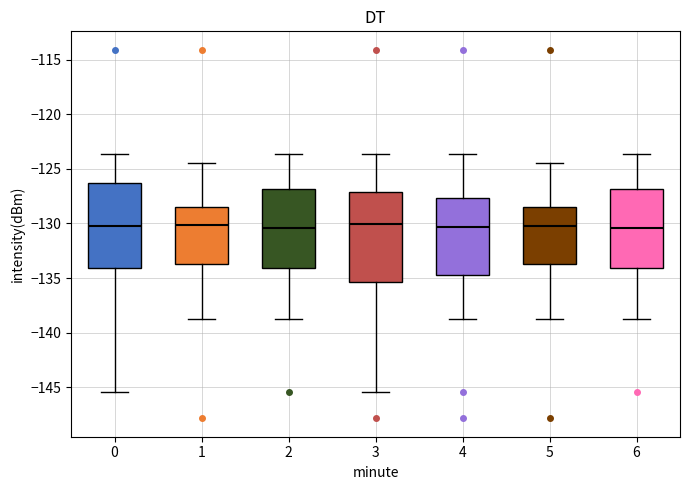

Where is the lower edge of the box at x = 3 on the y-axis? The values are not printed on the chart, so give them approximately, as read against the axis.

-135.5